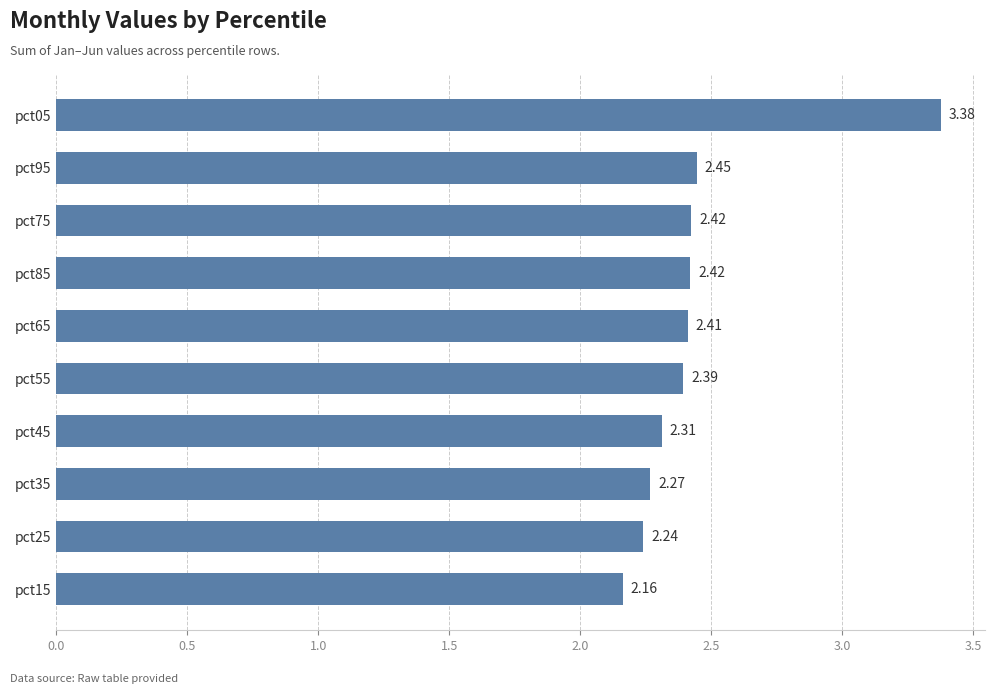

Count the number of data series in this chart.

1